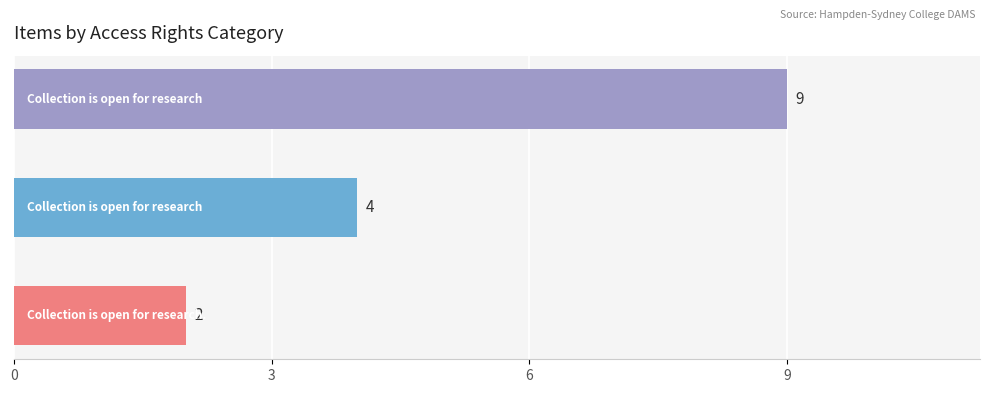

Count the values in the range 2 to 9.

3